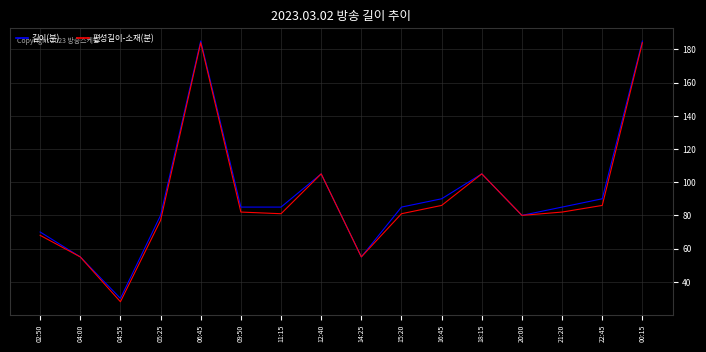

Read the 길이(분) value at 15:20.

85